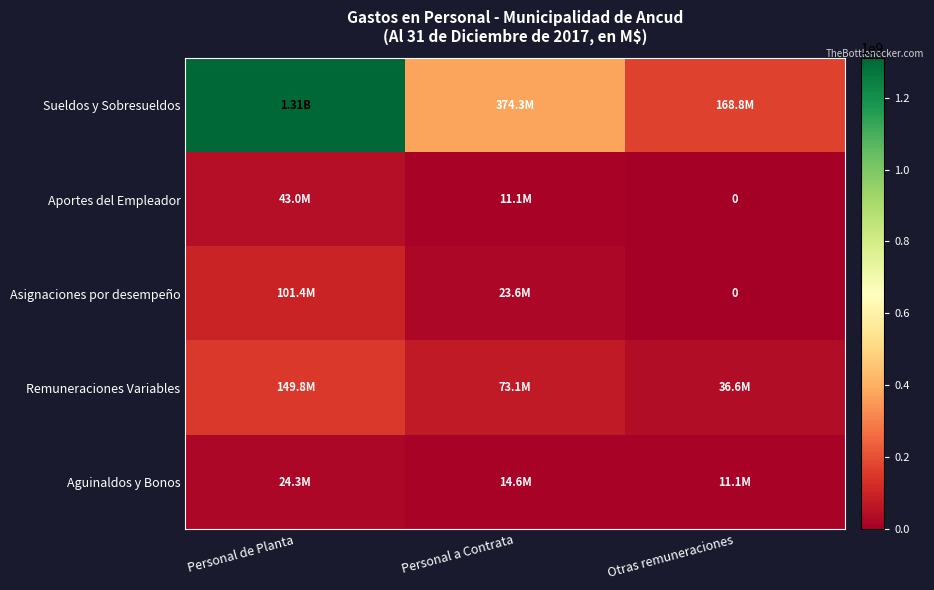

Rank the categories by Sueldos y Sobresueldos value from lowest to highest.

Otras remuneraciones, Personal a Contrata, Personal de Planta